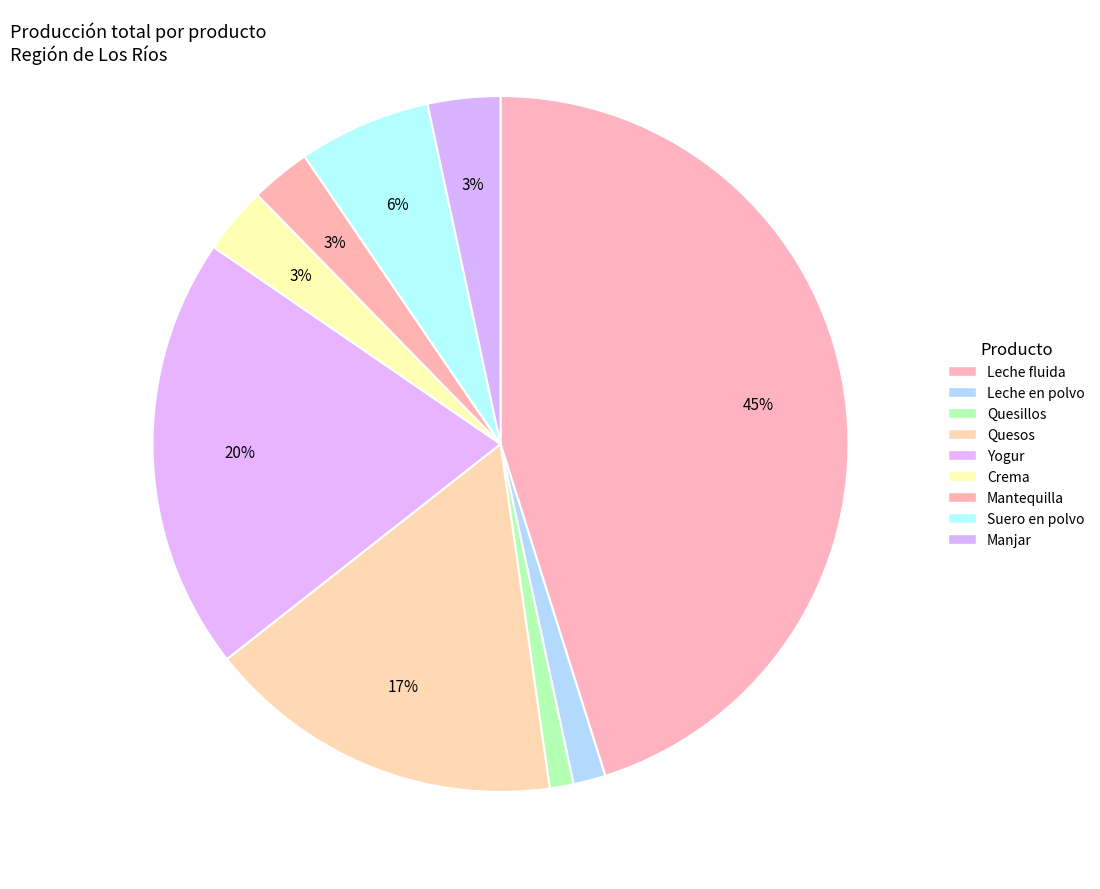

True or false: Leche fluida accounts for 59% of the total.

False